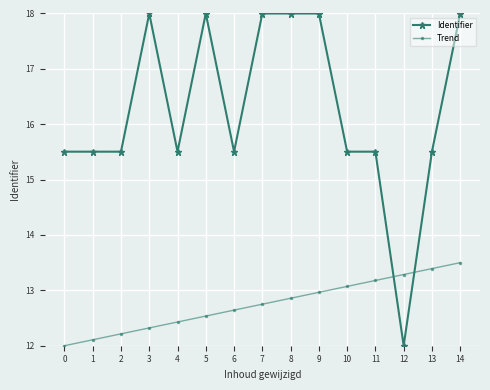

Count the number of data series in this chart.

2